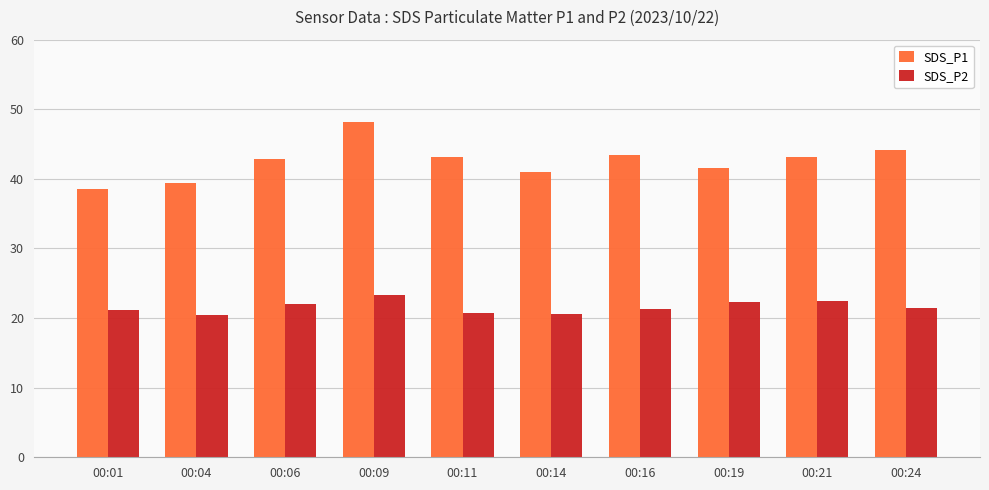

Is the value of SDS_P2 at 00:01 greater than the value of SDS_P1 at 00:06?

No